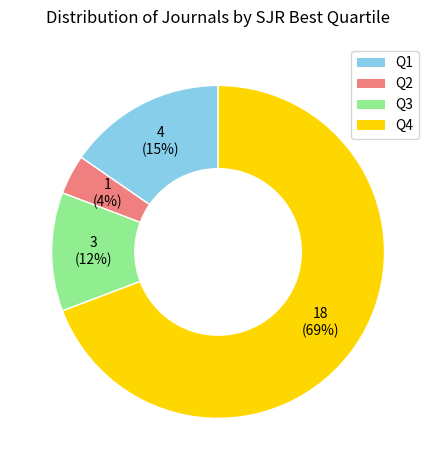

What percentage is the Q3 slice, to the nearest percent?

12%